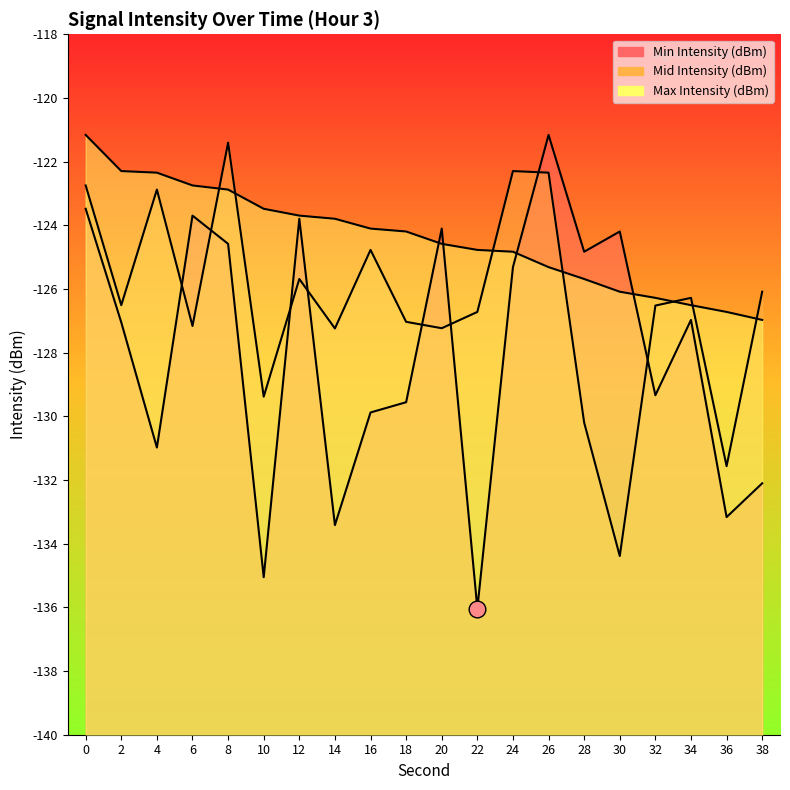

What is the value of the Min Intensity (dBm) point at the 8th from the left?

-133.4